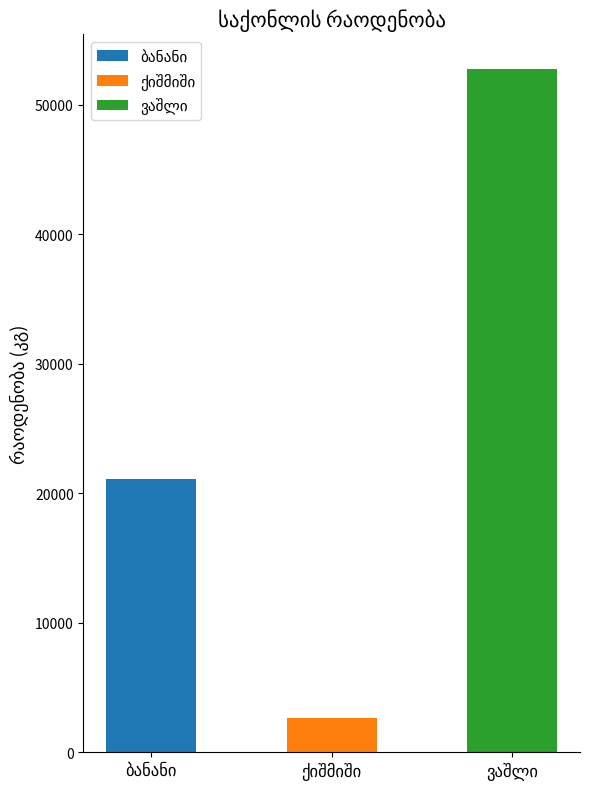

How many values exceed 21120?

1